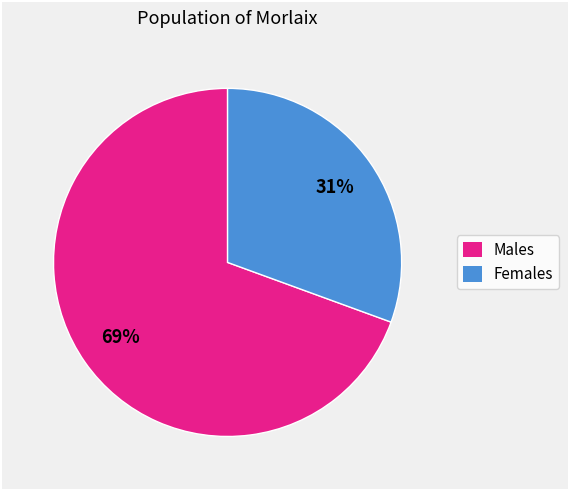

Is there a majority slice in this chart?

Yes